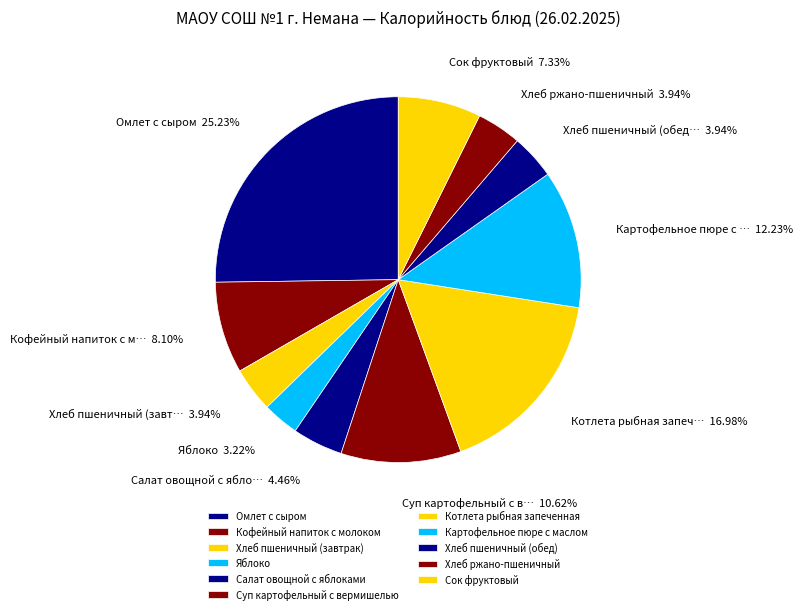

What is the change in value from Кофейный напиток с молоком to Картофельное пюре с маслом?

+50.5